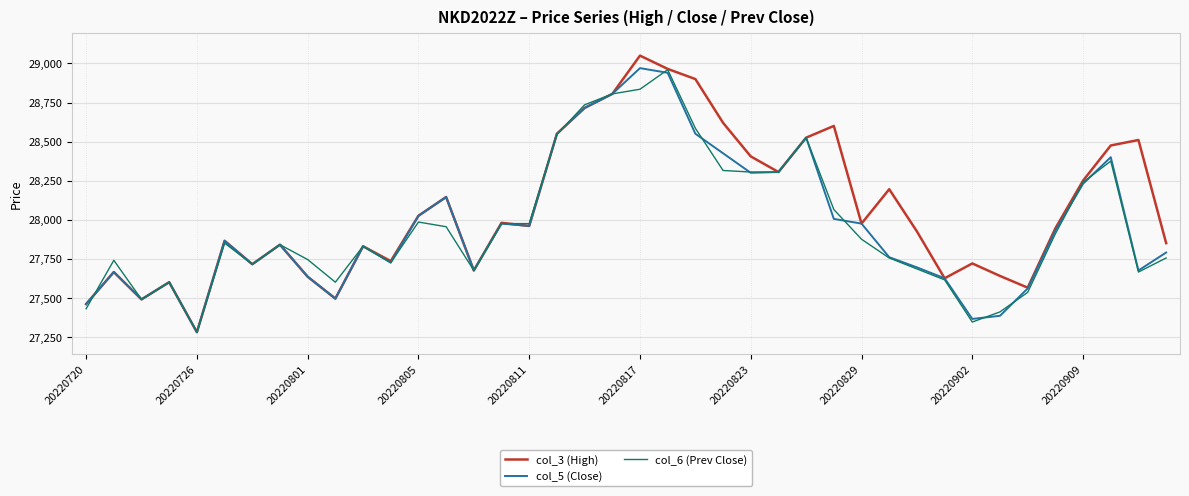

How many lines are shown in the chart?

3